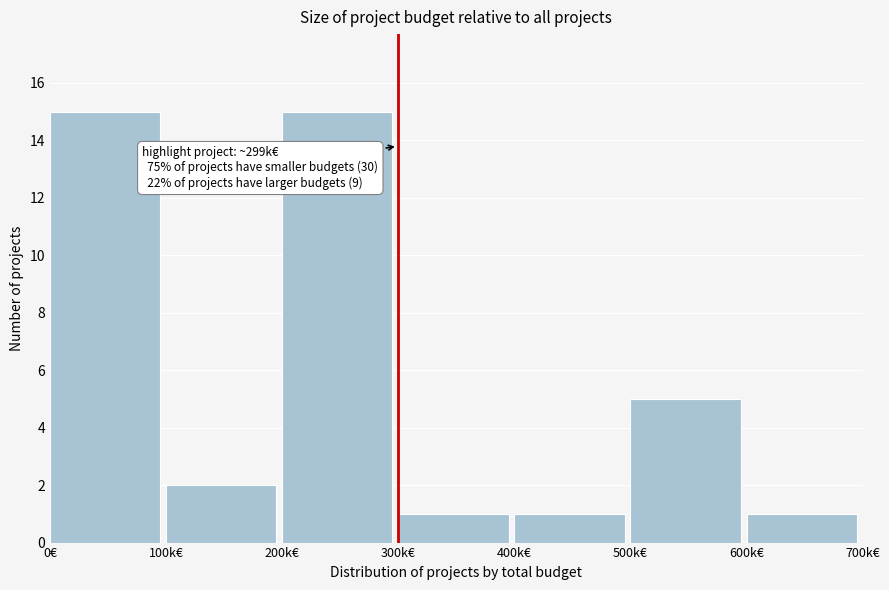

Reading right to left, list all the values displayed in this chart.

1	5	1	1	15	2	15